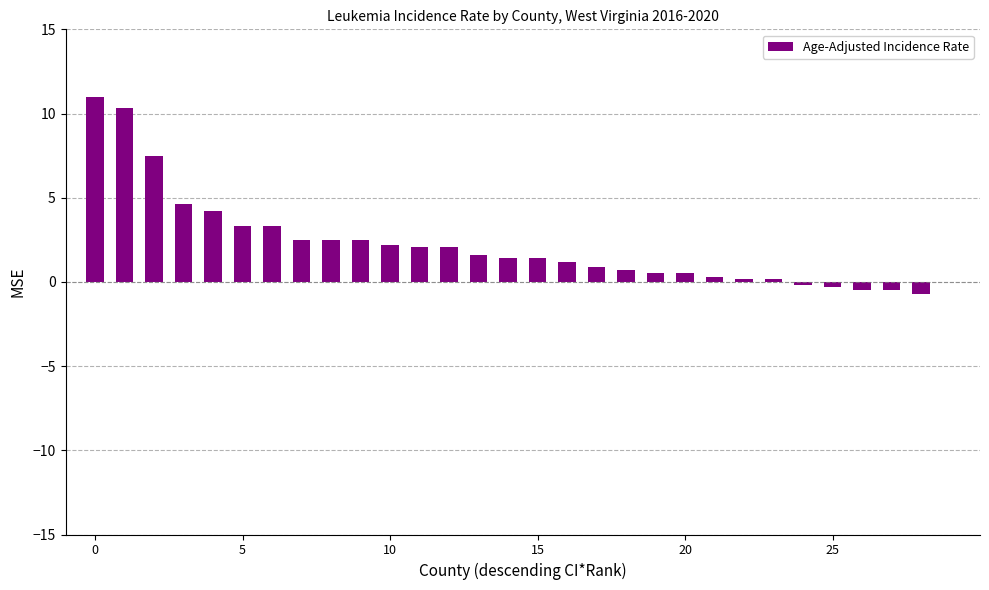

What is the sum of all values?

64.8